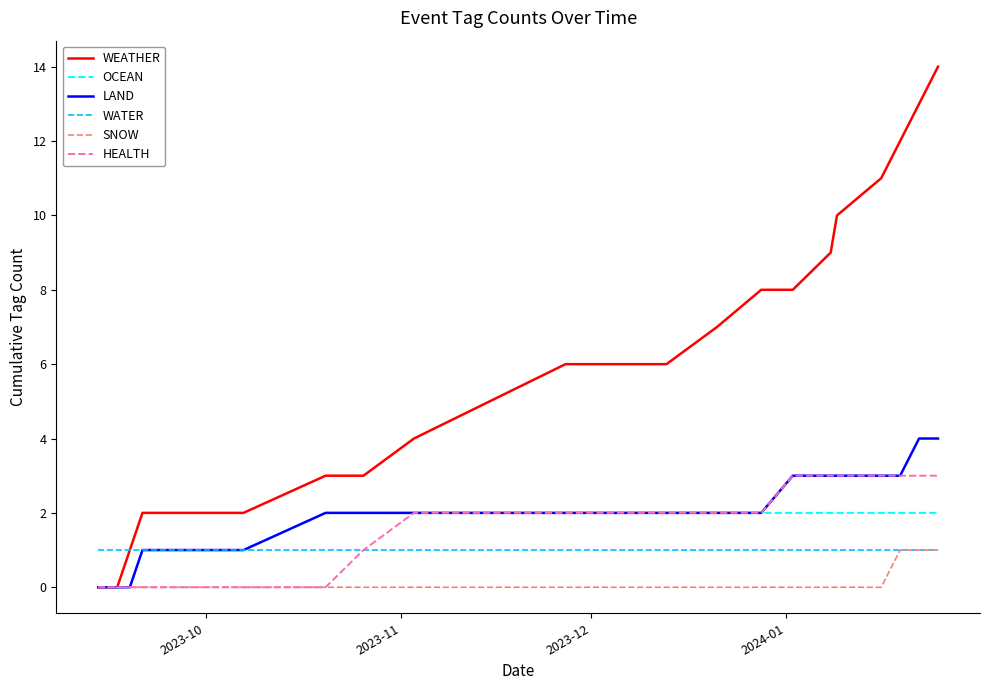

What is the difference between the maximum and minimum values in the HEALTH series?

3